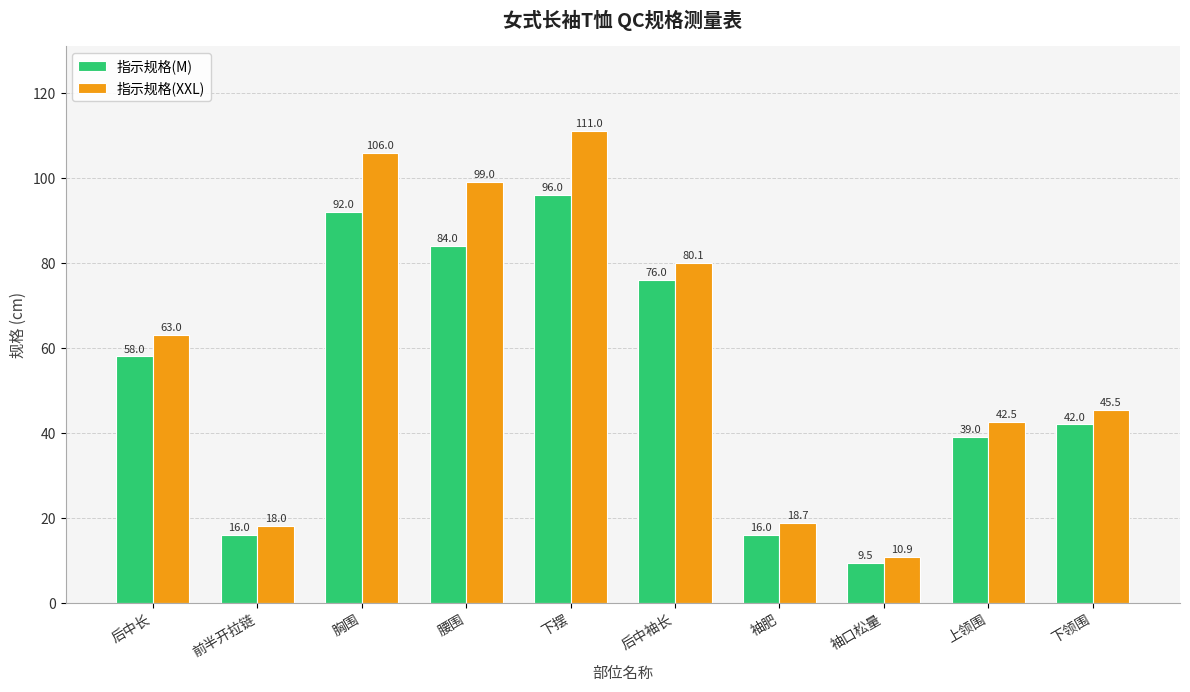

What is the sum of all 指示规格(XXL) values?

594.7